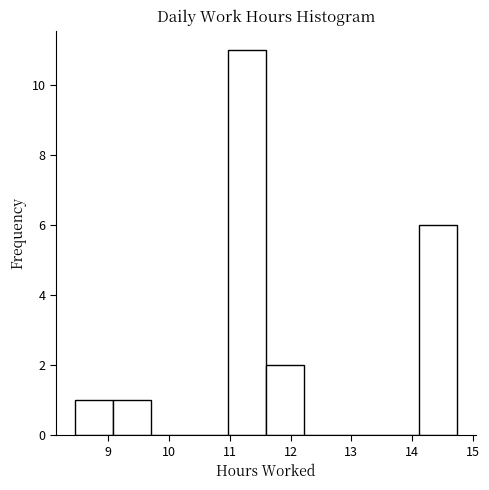

Over which range of the x-axis is the bar tallest?

11.0 to 11.6